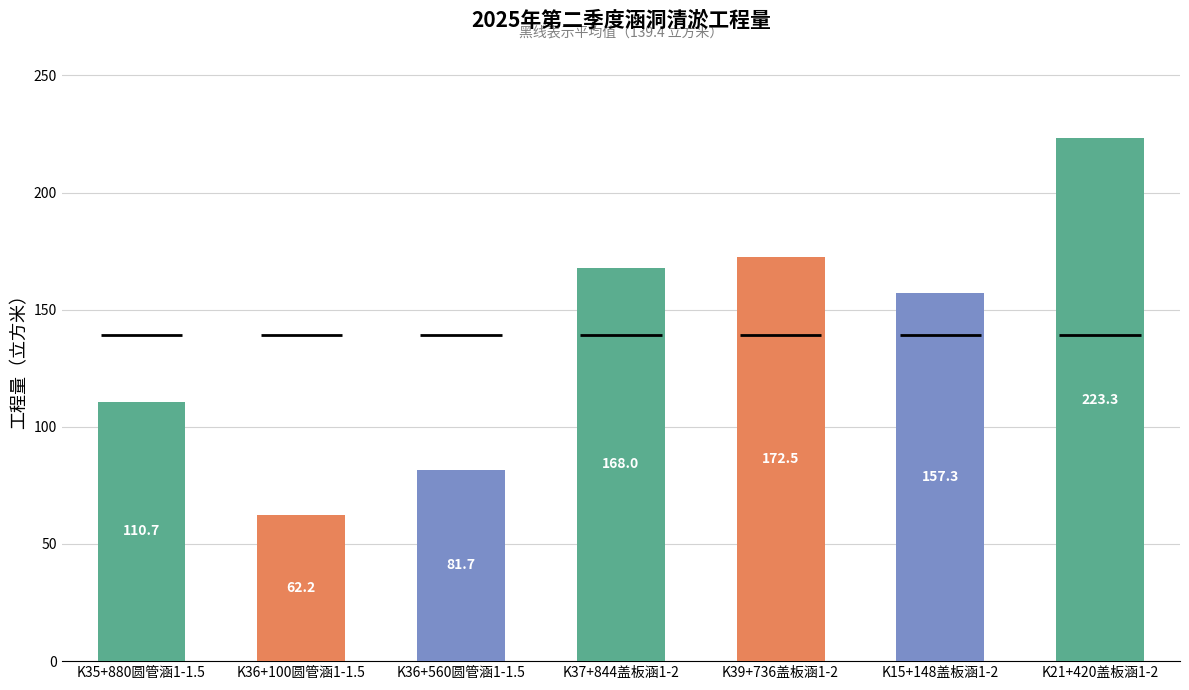

What is the value of the 4th bar from the left?

168.0